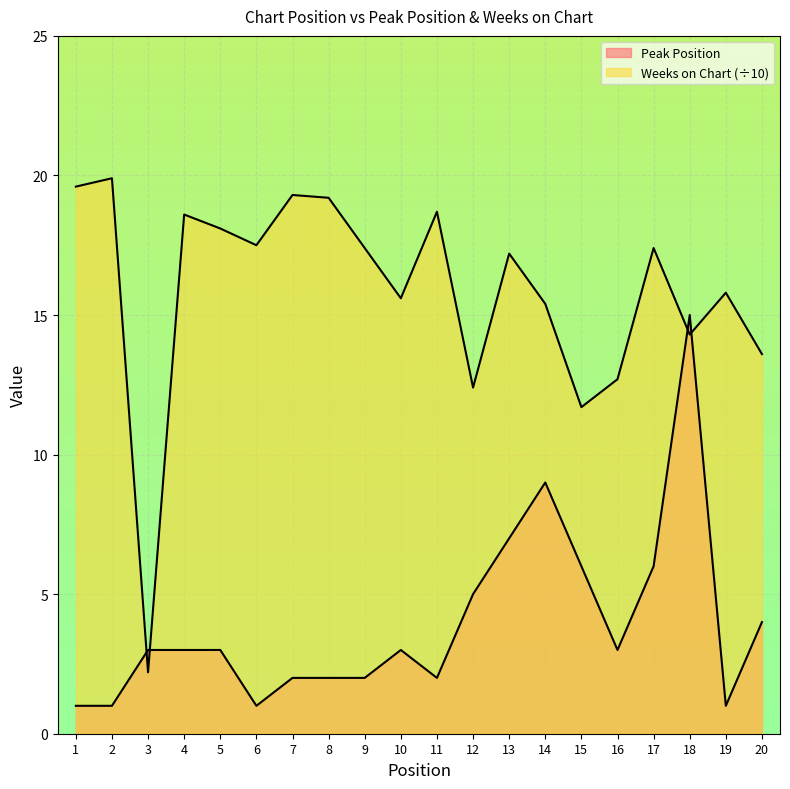

What is the value of the Peak Position point at the 14th from the left?

9.0